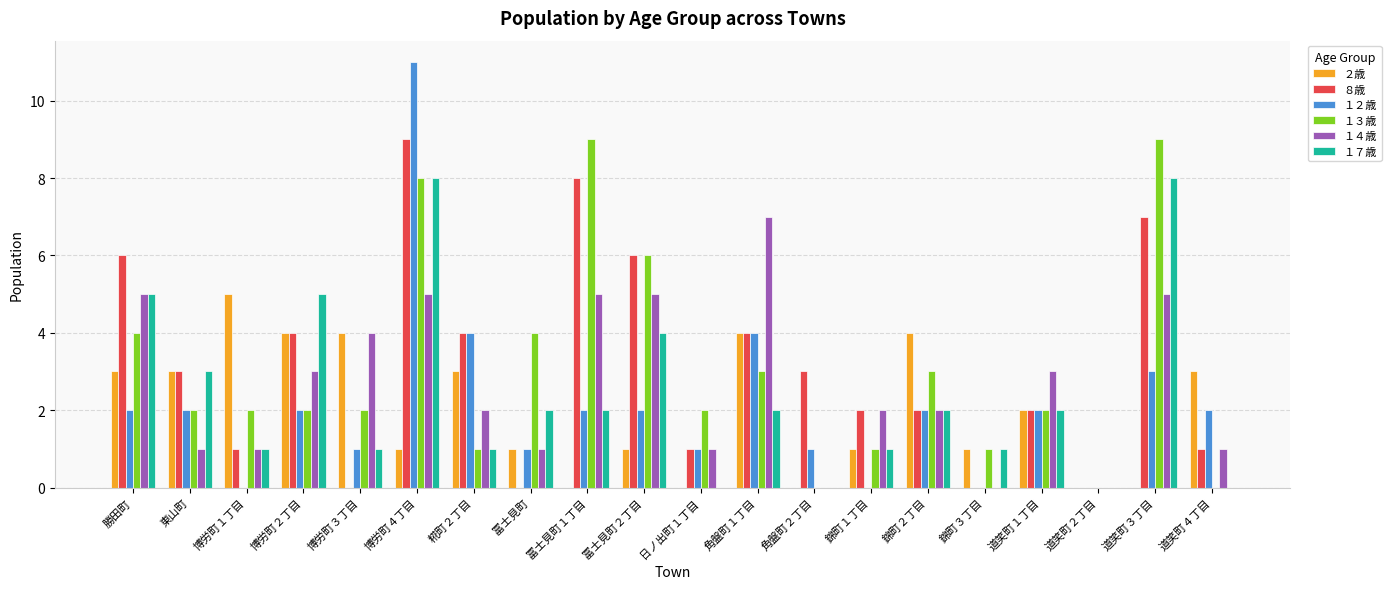

Reading left to right, list all the values displayed in this chart.

２歳: 3	3	5	4	4	1	3	1	0	1	0	4	0	1	4	1	2	0	0	3
８歳: 6	3	1	4	0	9	4	0	8	6	1	4	3	2	2	0	2	0	7	1
１２歳: 2	2	0	2	1	11	4	1	2	2	1	4	1	0	2	0	2	0	3	2
１３歳: 4	2	2	2	2	8	1	4	9	6	2	3	0	1	3	1	2	0	9	0
１４歳: 5	1	1	3	4	5	2	1	5	5	1	7	0	2	2	0	3	0	5	1
１７歳: 5	3	1	5	1	8	1	2	2	4	0	2	0	1	2	1	2	0	8	0